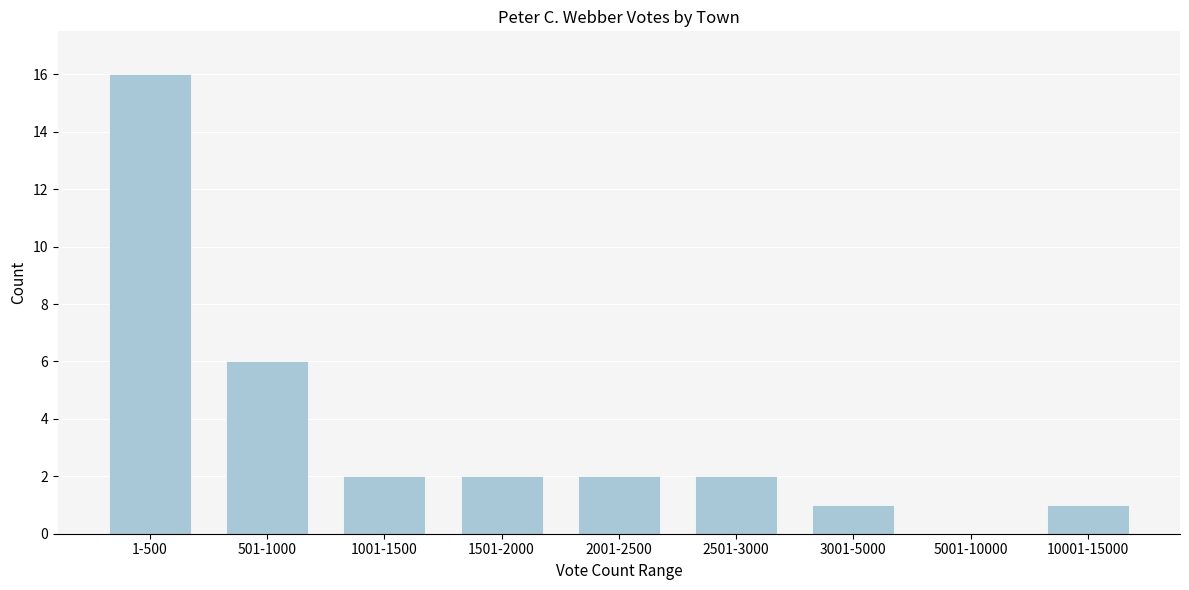

Reading left to right, what are all the values shown in this chart?

1-500=16	501-1000=6	1001-1500=2	1501-2000=2	2001-2500=2	2501-3000=2	3001-5000=1	5001-10000=0	10001-15000=1